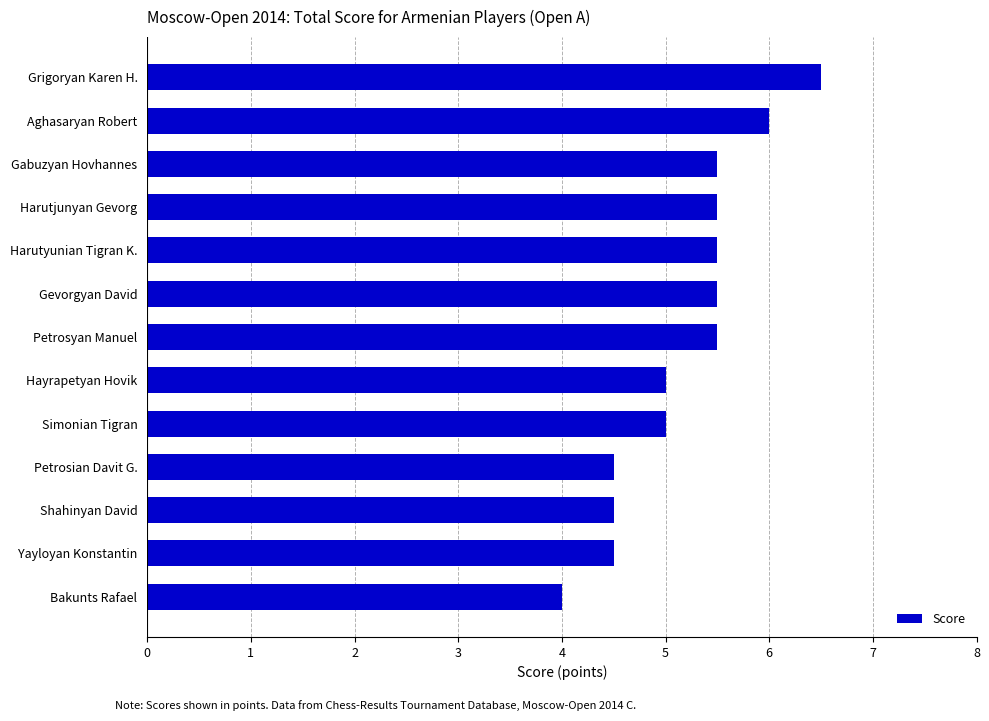

What is the difference between the maximum and minimum values?

2.5